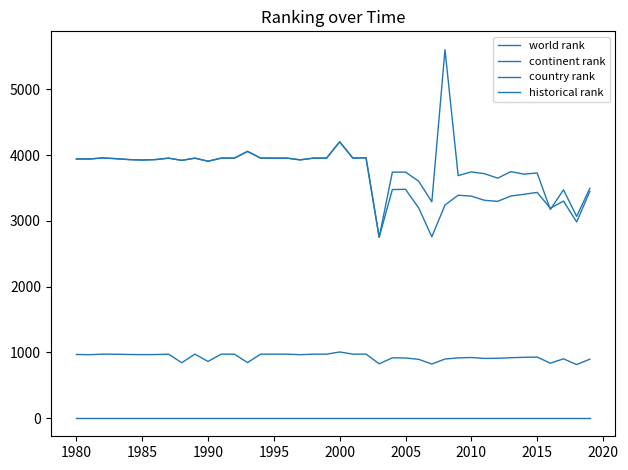

At how many categories does at least one series exceed 1281?

40